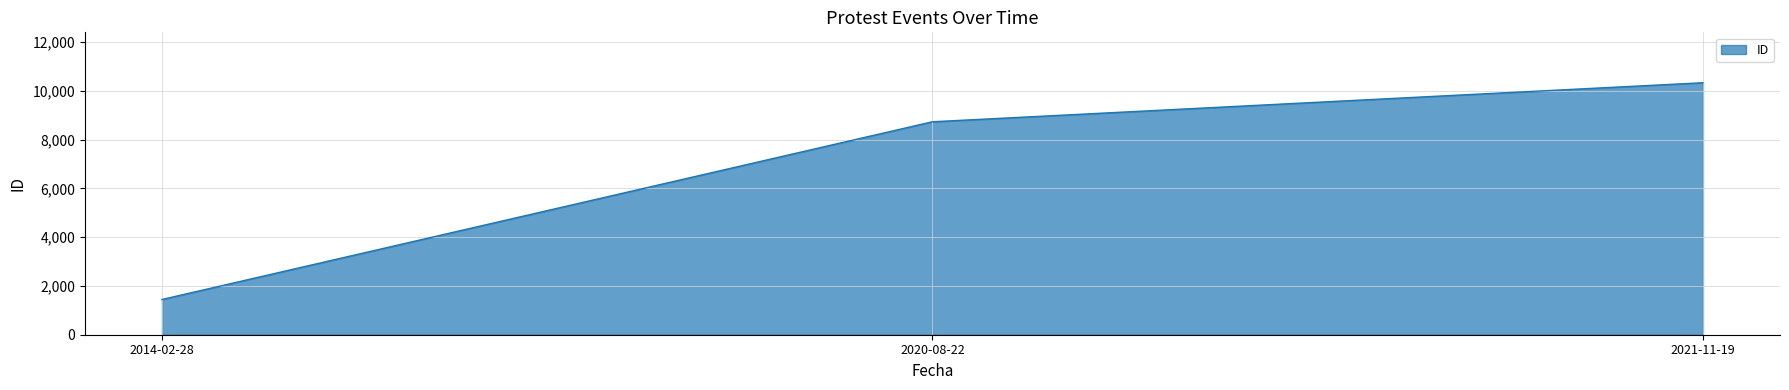

List the labels in order of value, largest first.

2021-11-19, 2020-08-22, 2014-02-28